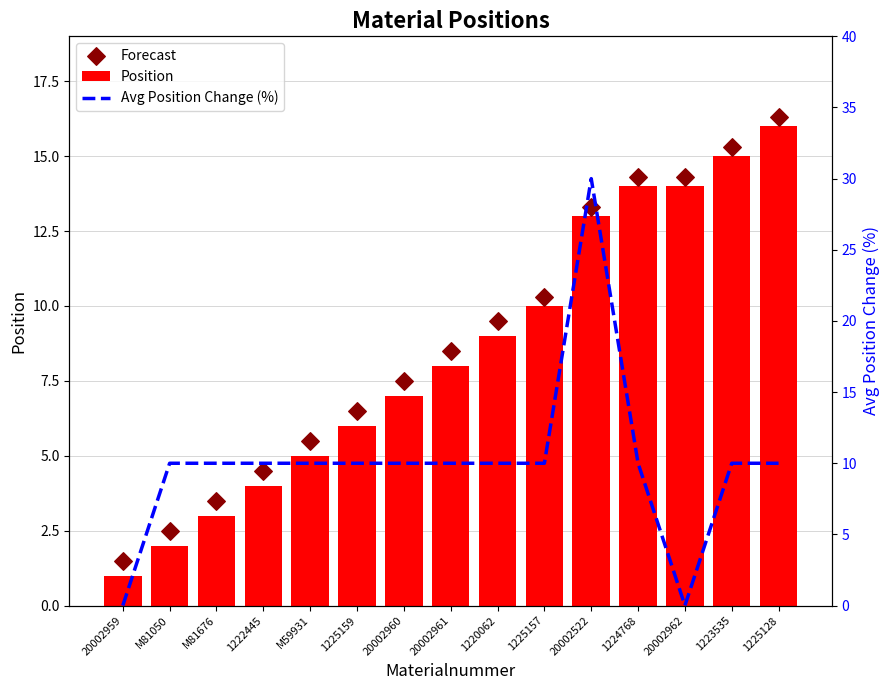

At how many categories does at least one series exceed 13?

5